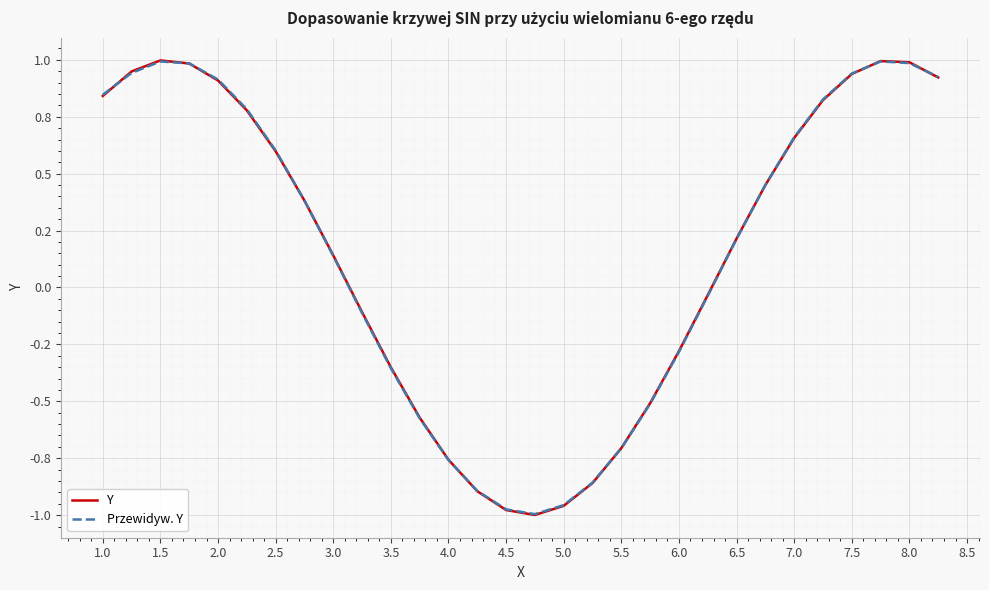

Is this an area chart (filled region under the line)?

No